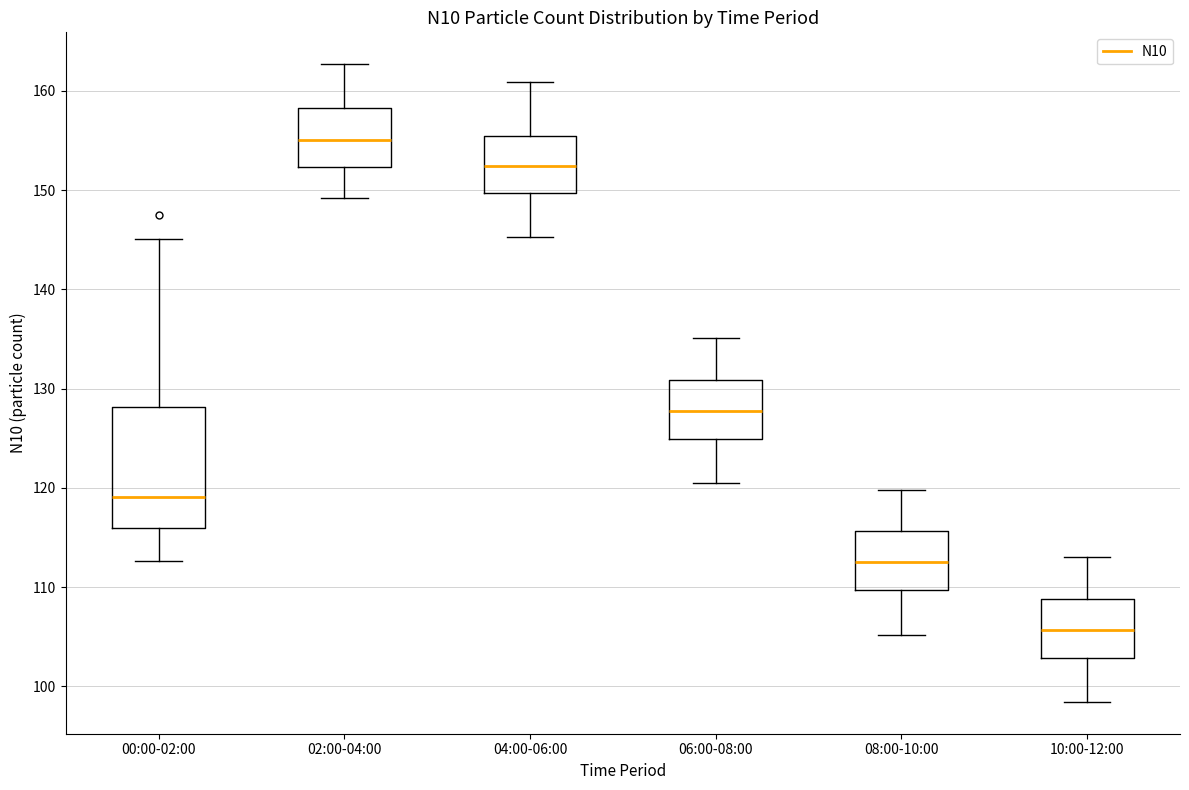

Which box has the lowest median line?

10:00-12:00